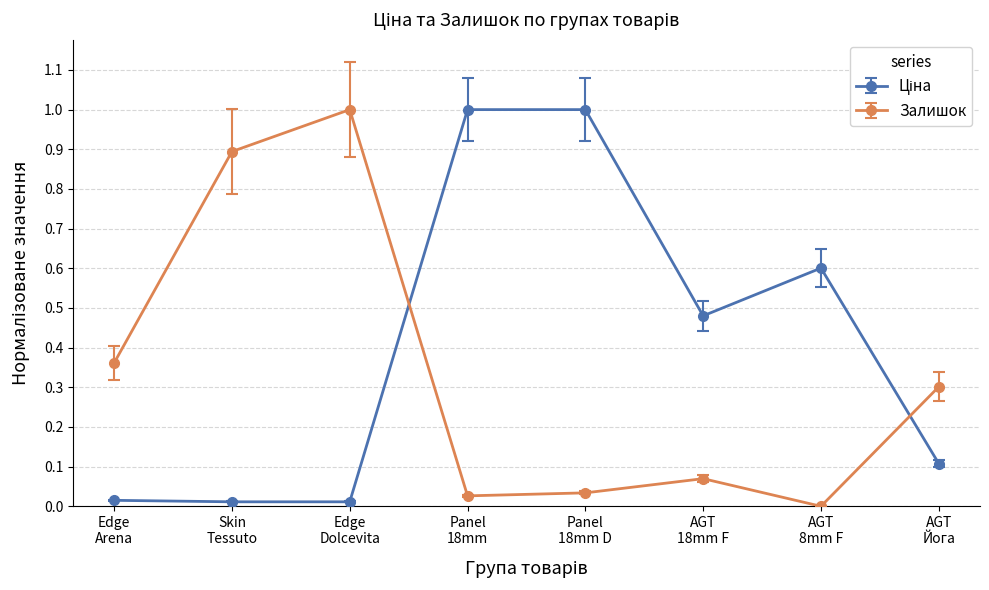

What is the greatest value displayed?

1.0